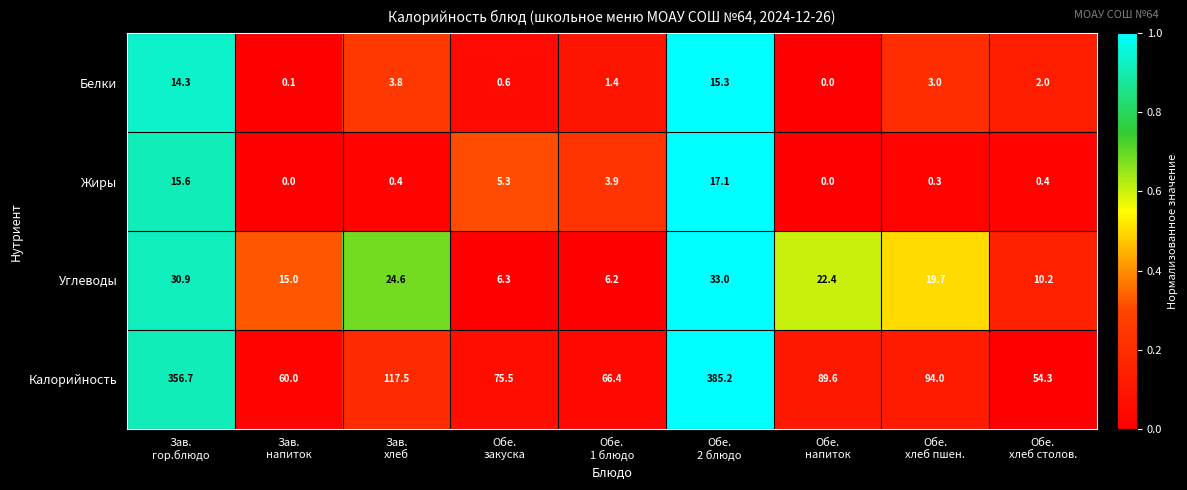

Which series has the largest total across all categories?

Калорийность